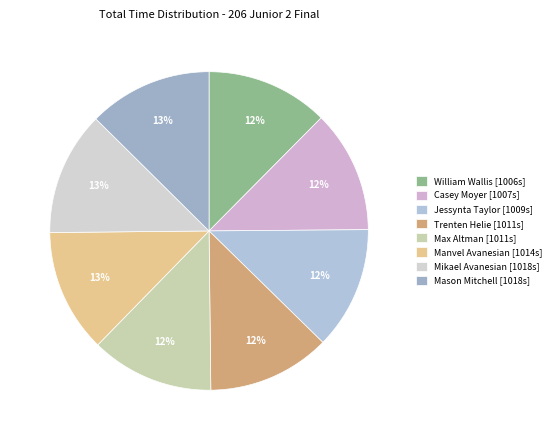

What percentage is NOT represented by Mikael Avanesian?

87.4%